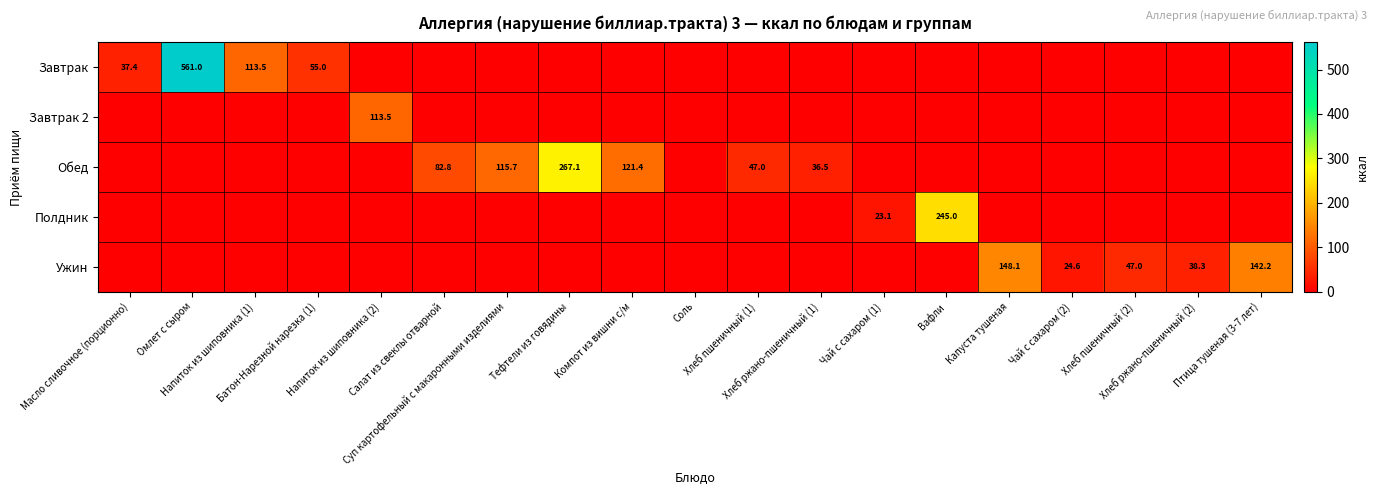

True or false: Обед has a value of 0.0 at Хлеб пшеничный (2).

True